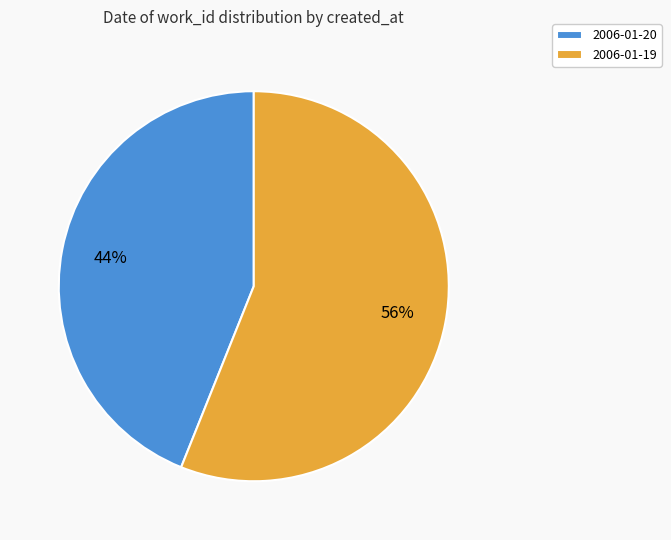

Is the sum of 2006-01-20 and 2006-01-19 greater than half?

Yes